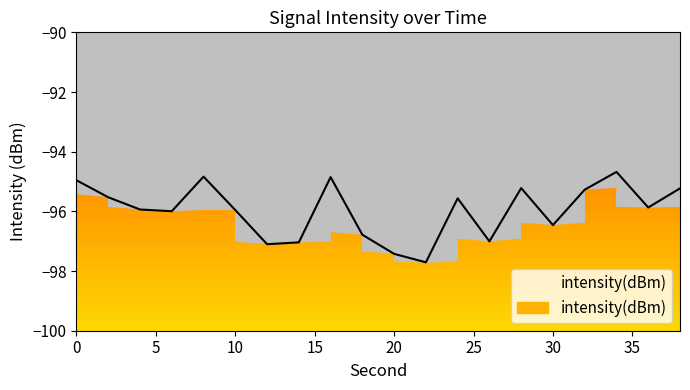

What is the smallest value displayed?

-97.7